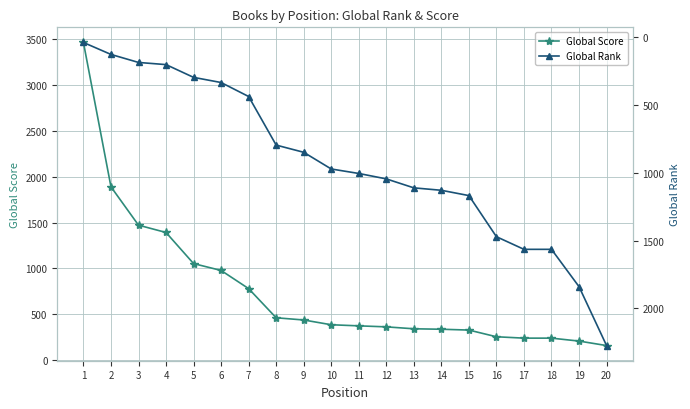

Which category has the highest value in the Global Score series?

1